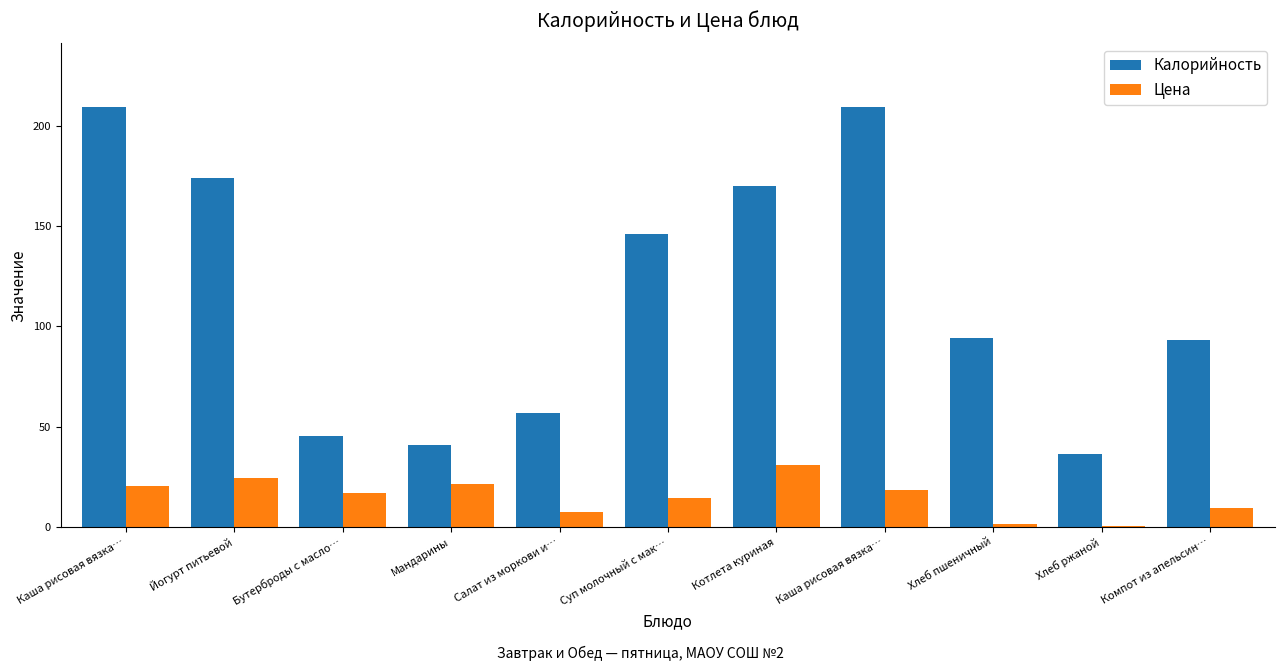

What is the label of the 8th bar from the right?

Мандарины